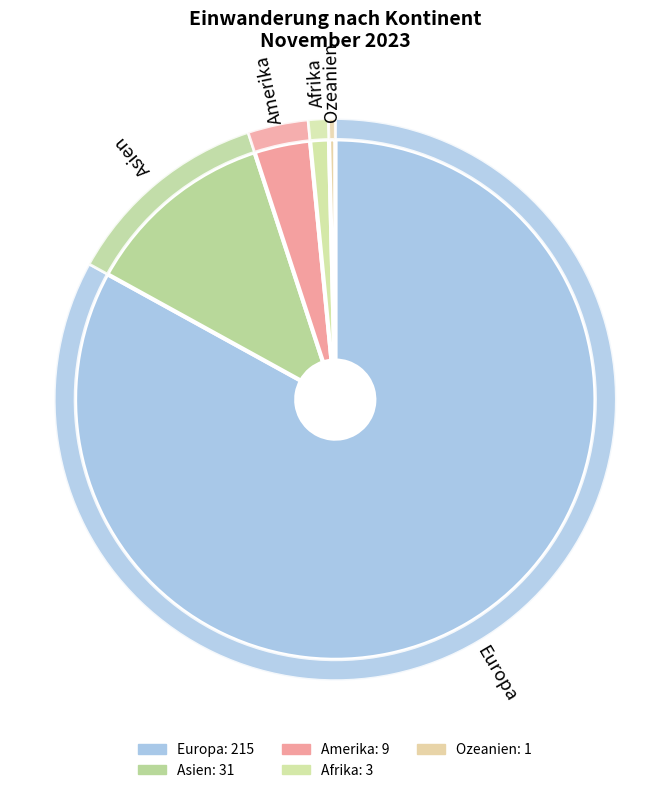

Is Europa the majority of the pie?

Yes